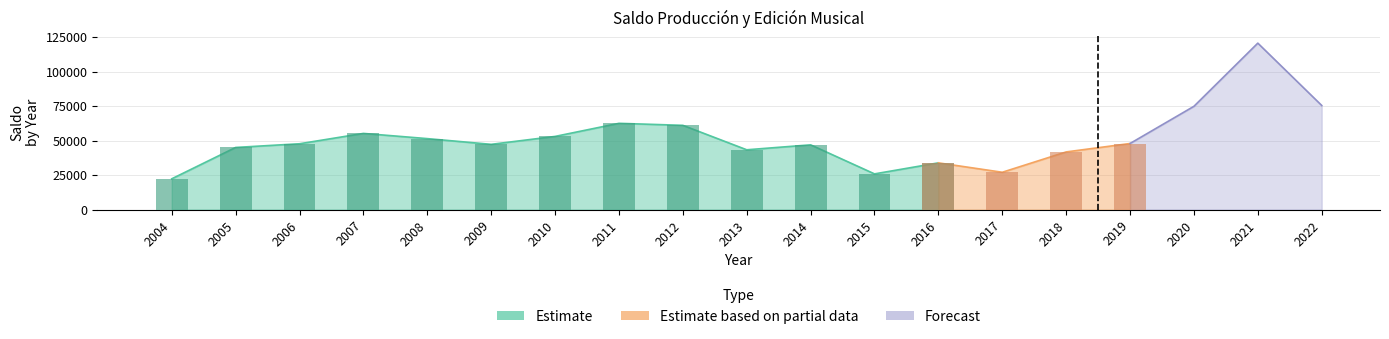

Approximately how many times larger is the value at 2021 compared to 2010?

2.3